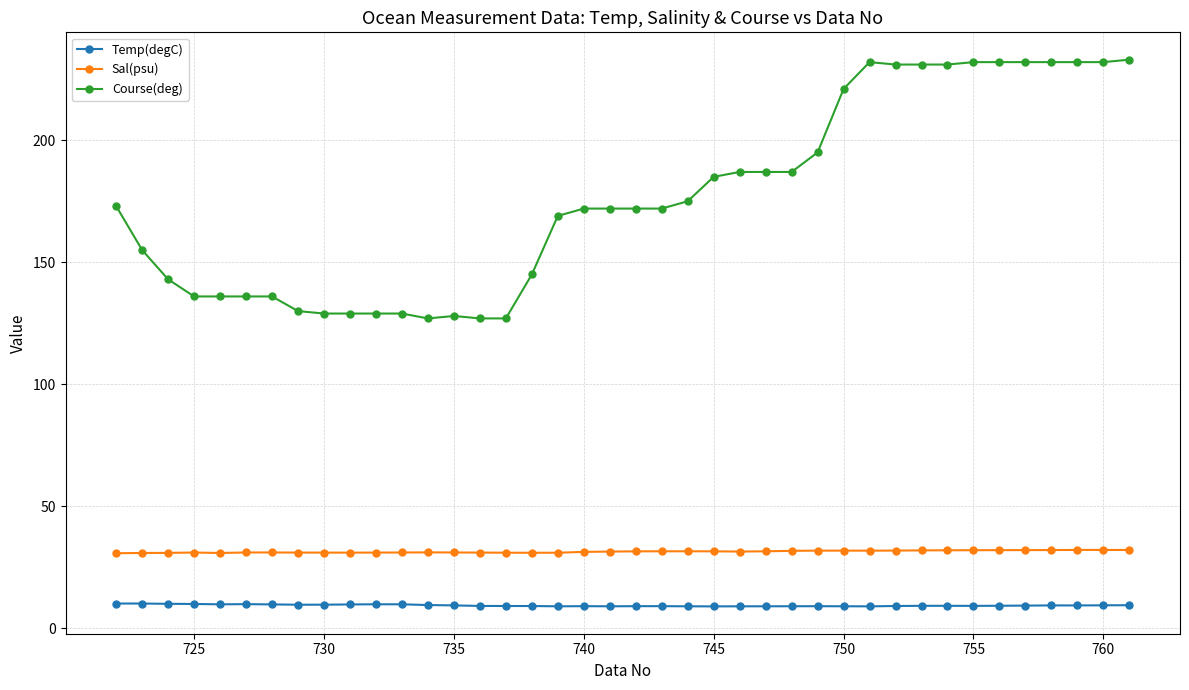

What is the value of the Course(deg) point at the 12th from the left?

129.0